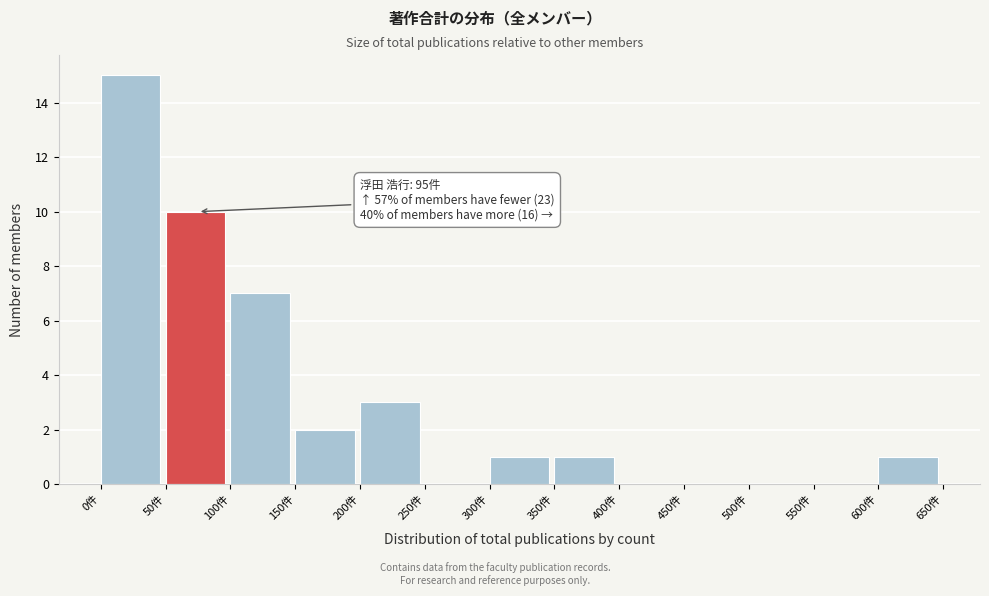

Which range on the x-axis has the tallest bar?

0 to 50